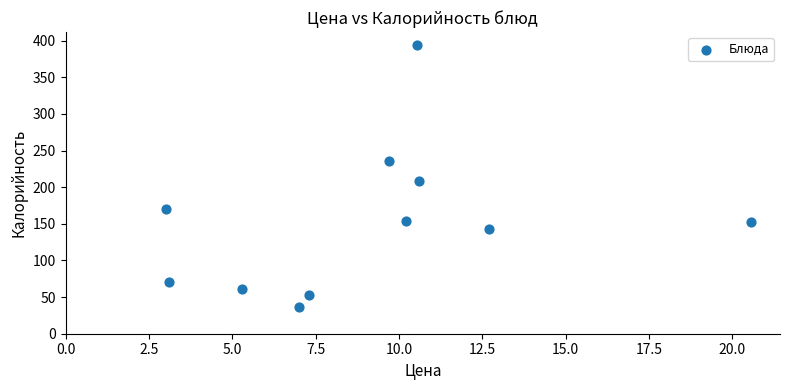

What Y value in the scatter plot is closest to 215?

208.0